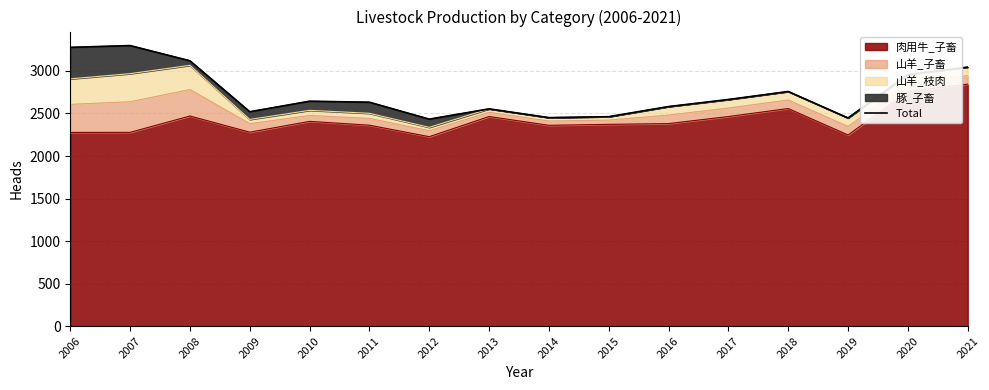

Is it true that the value at 2014 is 920?

False